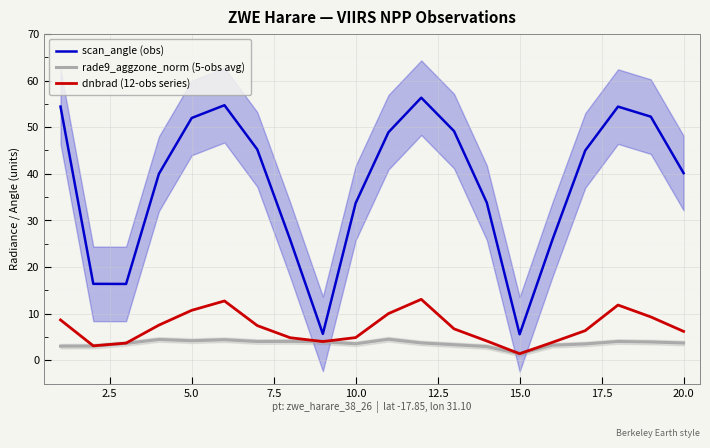

How many lines are shown in the chart?

3